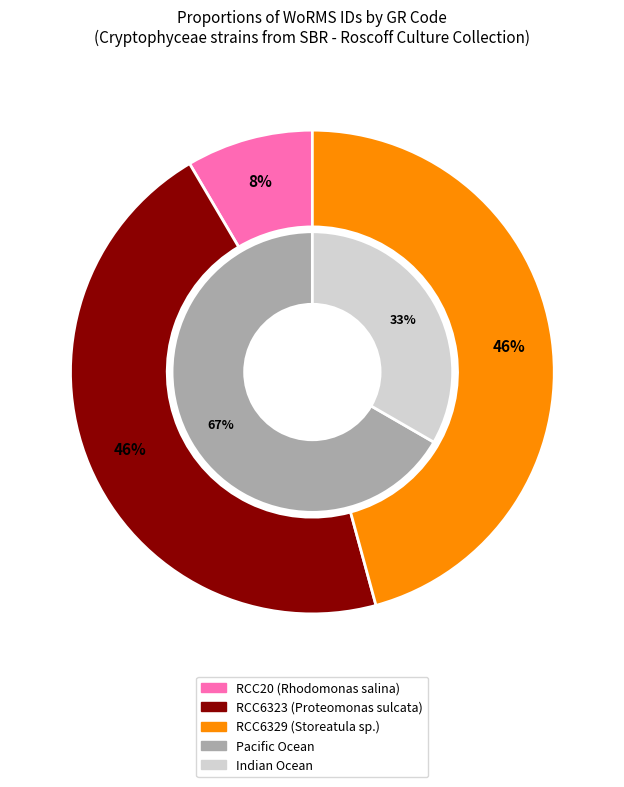

To the nearest percent, what portion does RCC20 represent?

8%